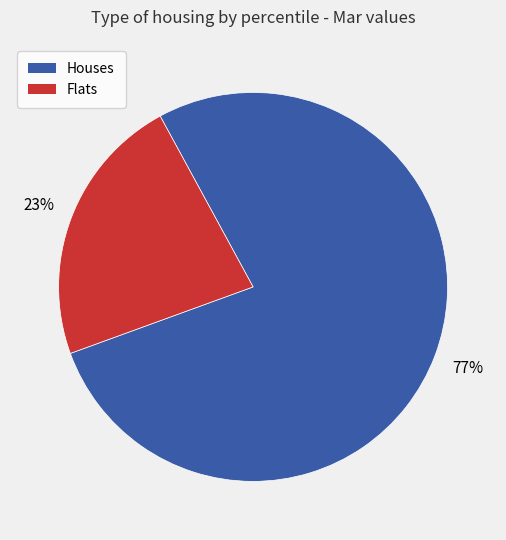

Which slice is the smallest?

Flats